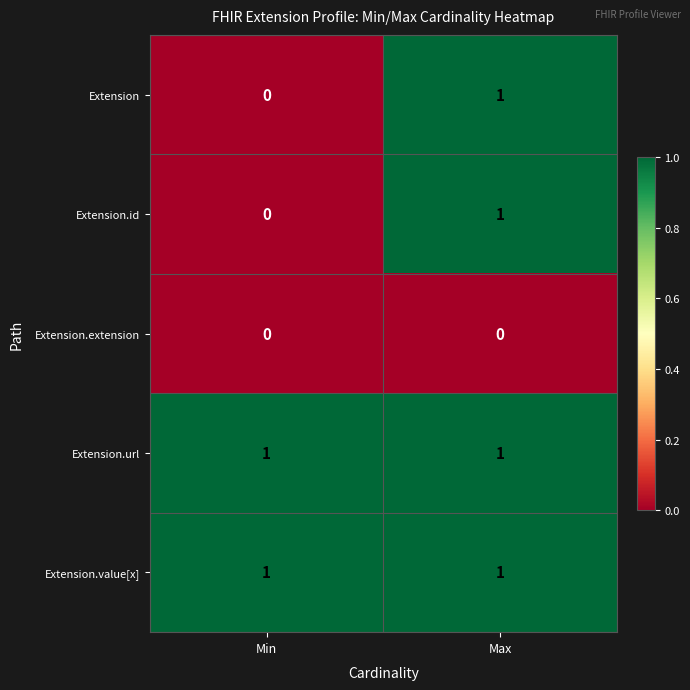

Reading left to right, transcribe all the data shown in this chart.

Extension: Min=0	Max=1
Extension.id: Min=0	Max=1
Extension.extension: Min=0	Max=0
Extension.url: Min=1	Max=1
Extension.value[x]: Min=1	Max=1